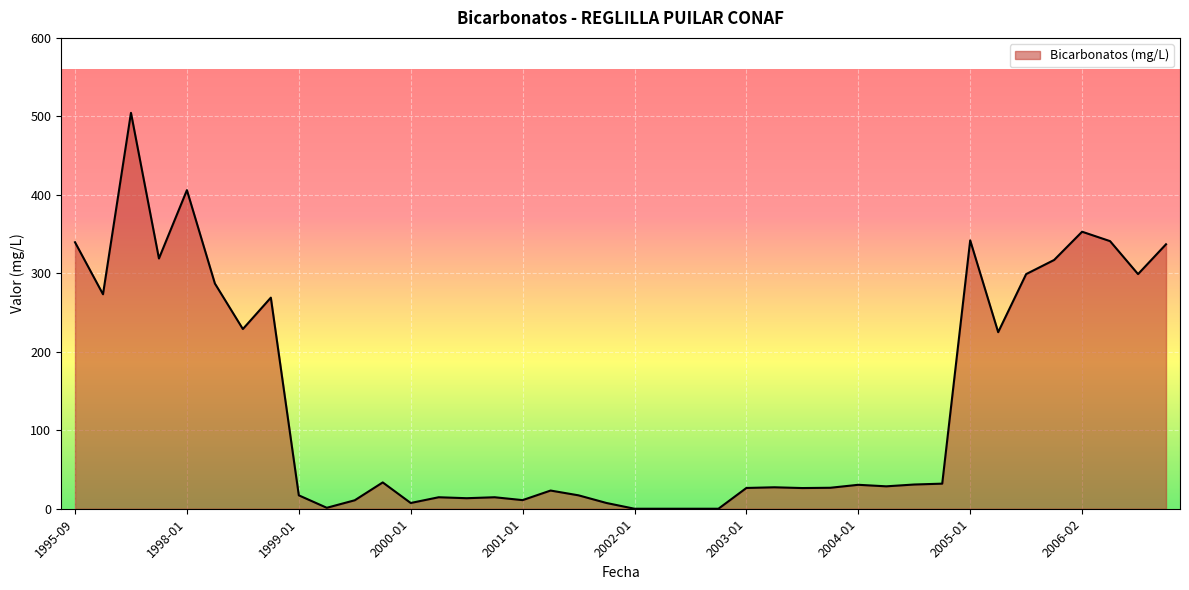

What is the average value?

138.5